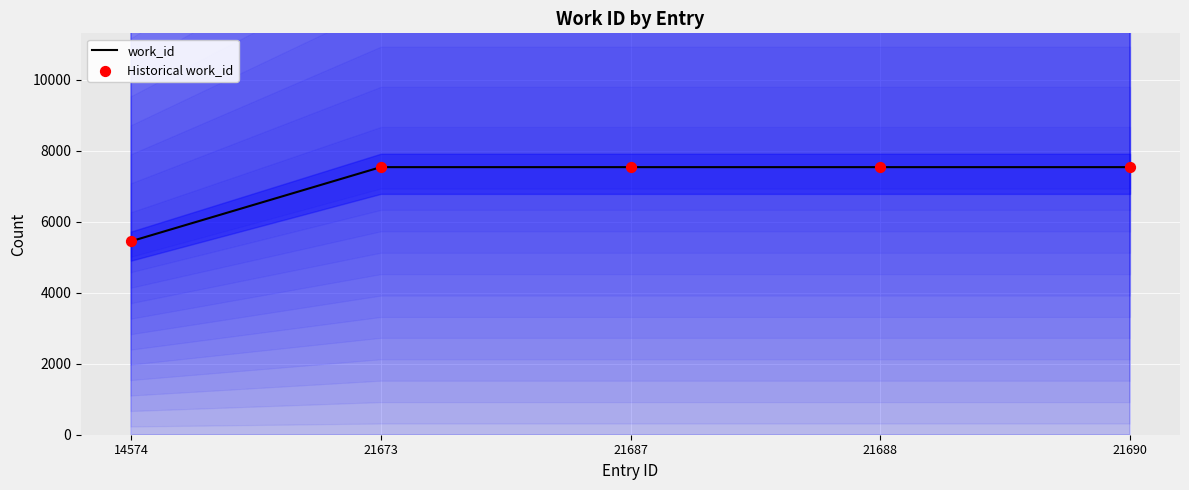

Which series contains the highest Y value?

work_id